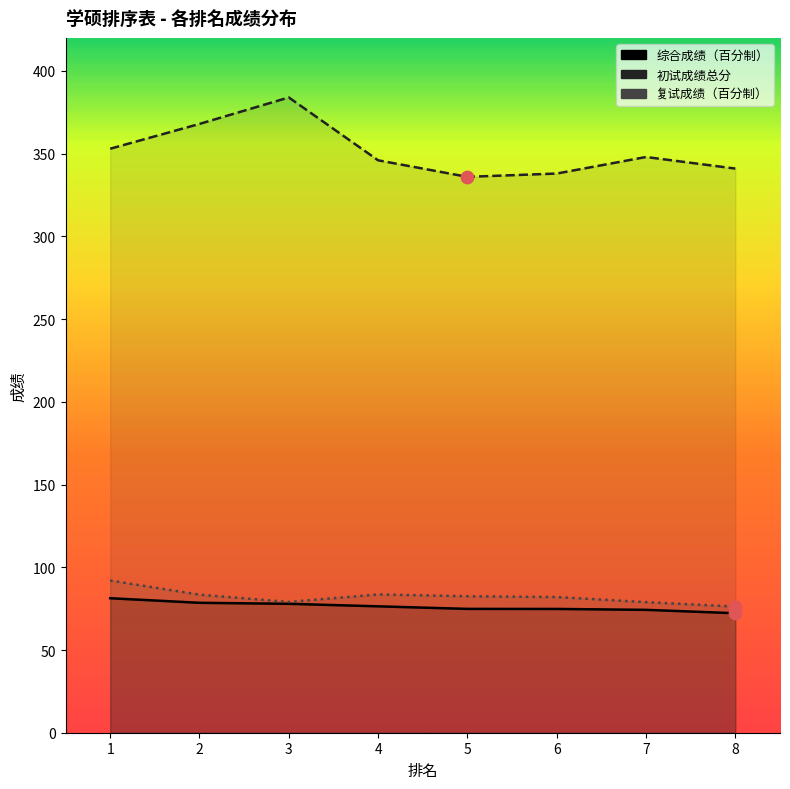

At which category is the sum across all series the highest?

3